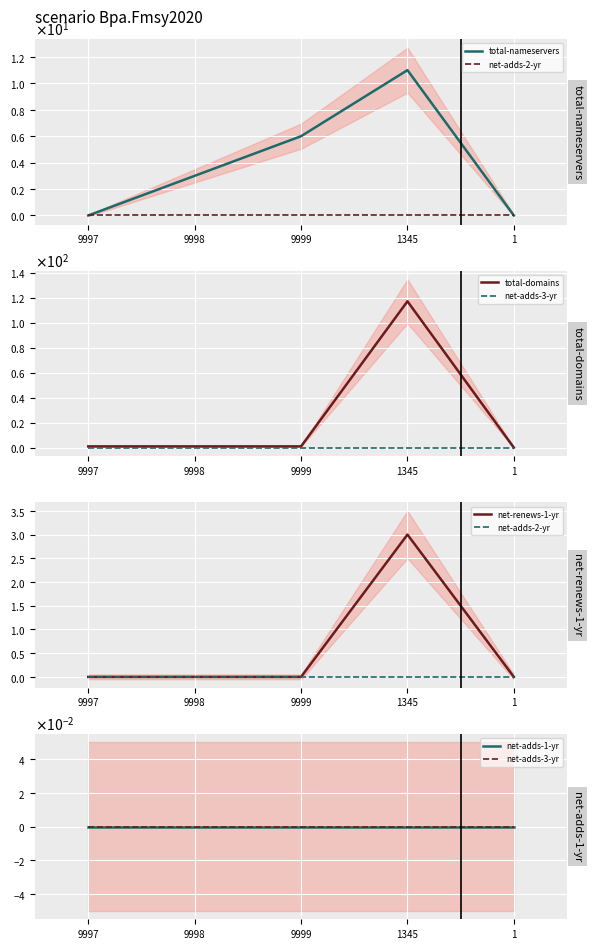

Rank the series at 9997 from lowest to highest value.

total-nameservers, net-adds-2-yr, net-adds-3-yr, net-renews-1-yr, net-adds-1-yr, total-domains